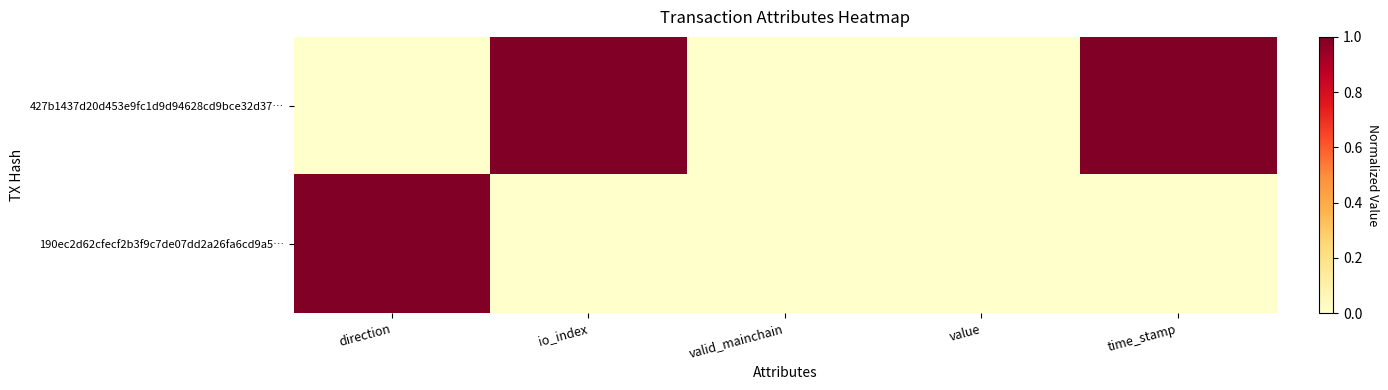

Reading left to right, what are all the values shown in this chart?

427b1437d20d453e9fc1d9d94628cd9bce32d37…: direction=0	io_index=1	valid_mainchain=0	value=0	time_stamp=1
190ec2d62cfecf2b3f9c7de07dd2a26fa6cd9a5…: direction=1	io_index=0	valid_mainchain=0	value=0	time_stamp=0